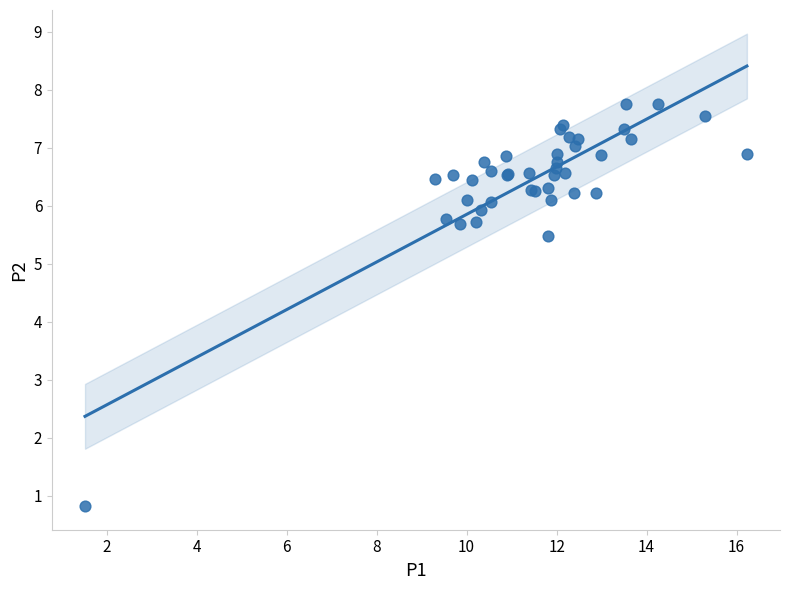

What Y value in the scatter plot is closest to 4?

5.5